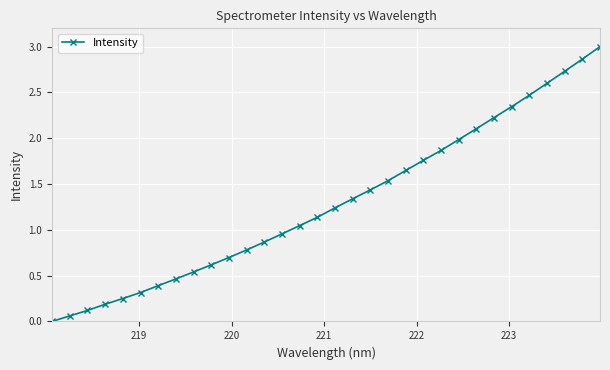

What is the difference between the second highest and second lowest values?

2.8